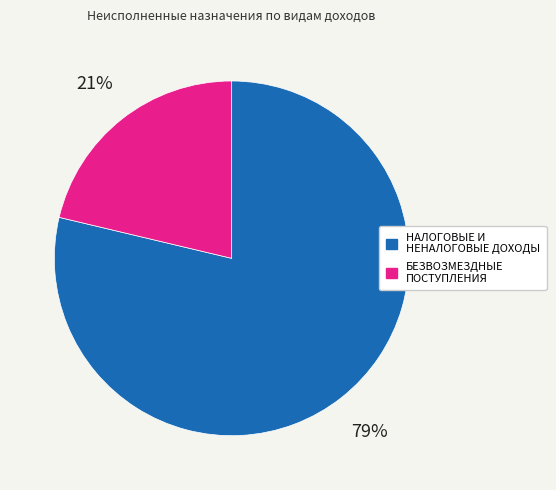

Which category has the biggest portion of the pie?

НАЛОГОВЫЕ И НЕНАЛОГОВЫЕ ДОХОДЫ